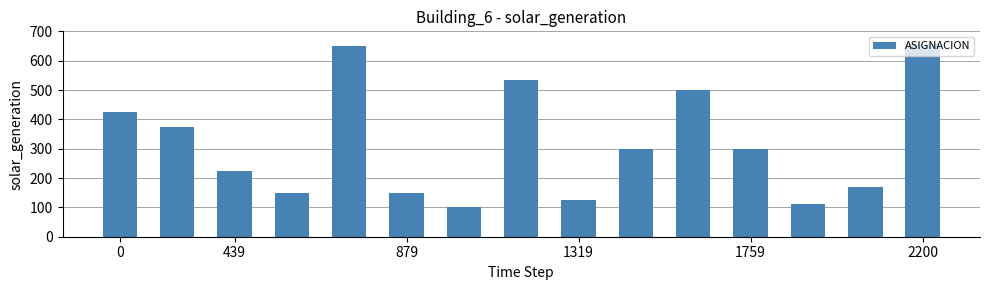

What is the smallest value displayed?

100.0